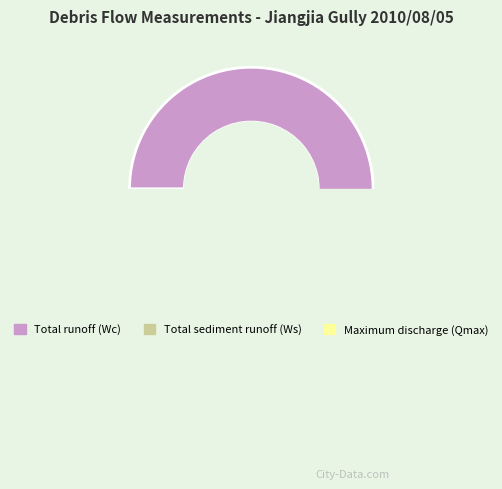

Which slice is the smallest?

Maximum discharge (Qmax)